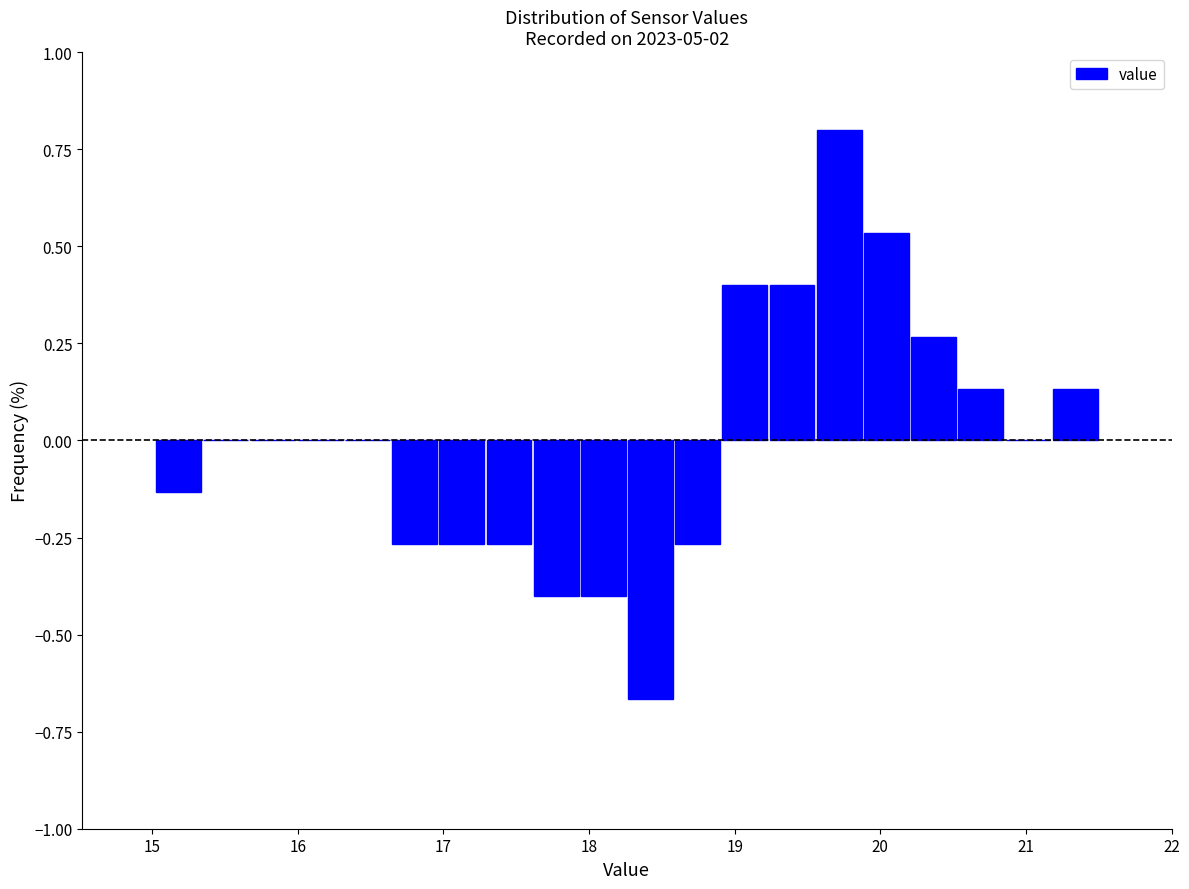

Around what value on the x-axis is the tallest bar? Give the approximate position of its centre, as read against the axis.

19.7